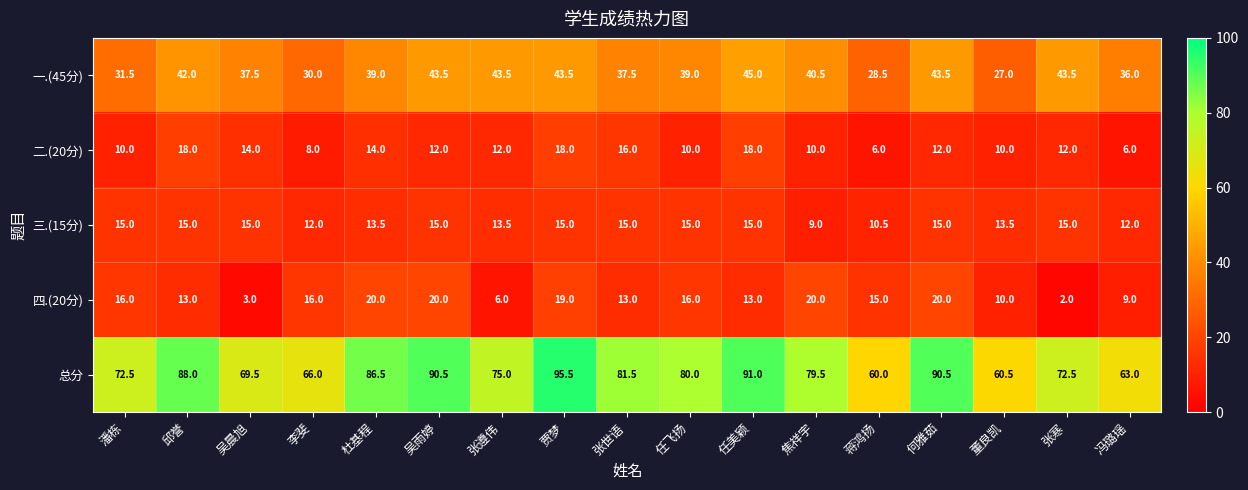

What is the minimum value shown in the chart?

2.0